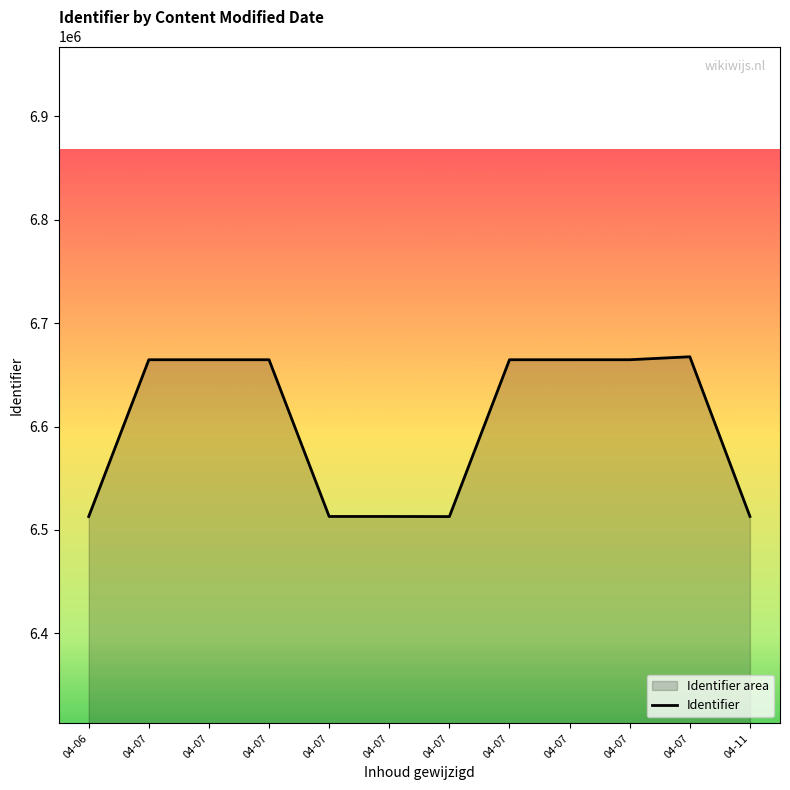

Where is the data nearest to the value 6590239?

04-07